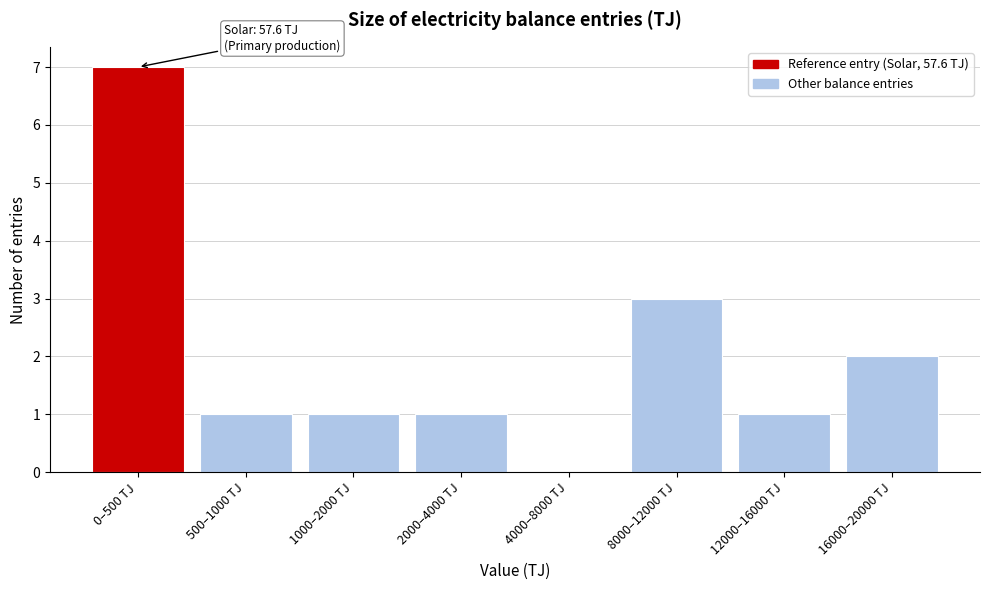

Reading left to right, extract all data points from this chart.

0–500 TJ=7	500–1000 TJ=1	1000–2000 TJ=1	2000–4000 TJ=1	4000–8000 TJ=0	8000–12000 TJ=3	12000–16000 TJ=1	16000–20000 TJ=2